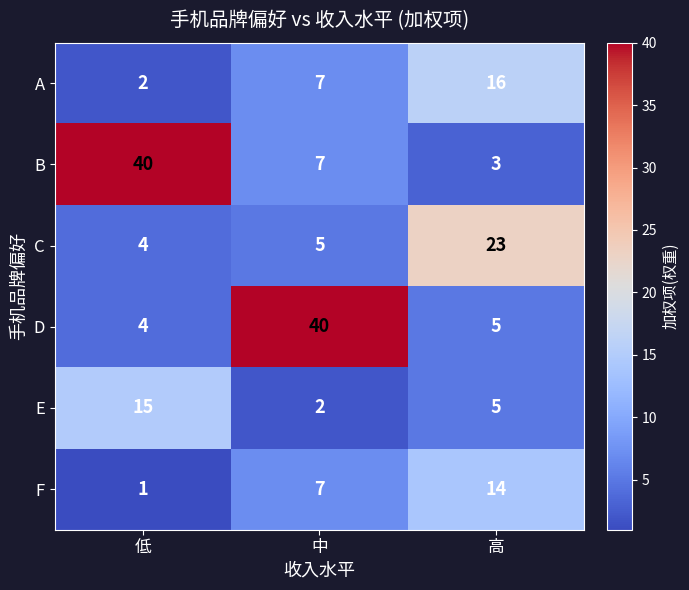

True or false: D has a value of 6 at 低.

False